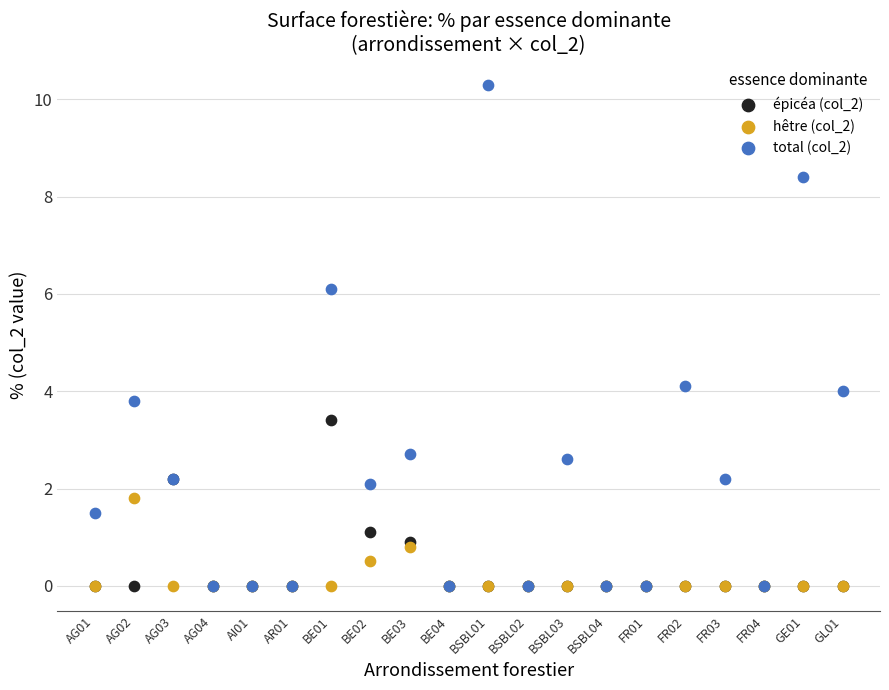

What are all the series names shown in the legend?

épicéa (col_2), hêtre (col_2), total (col_2)